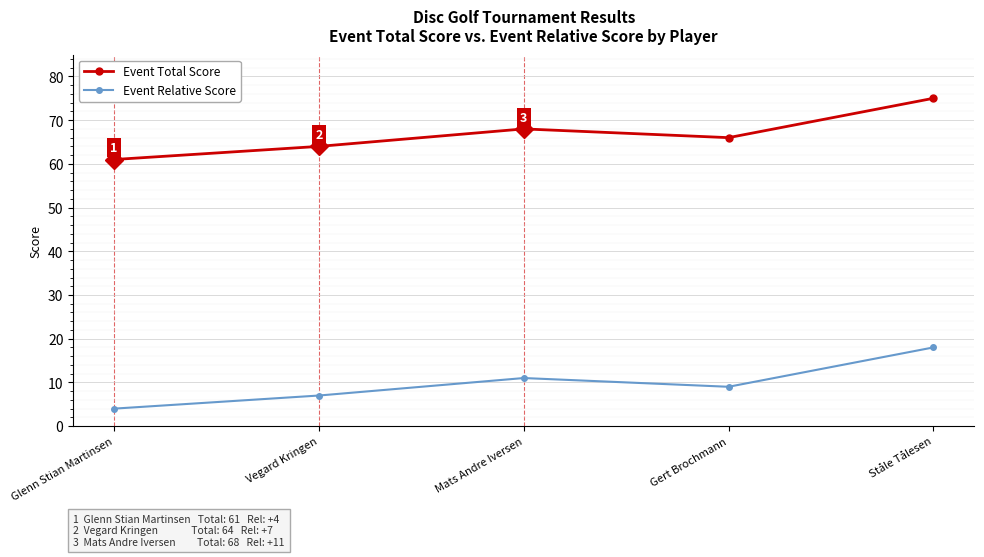

The Event Relative Score series shows 11 at Mats Andre Iversen. True or false?

True